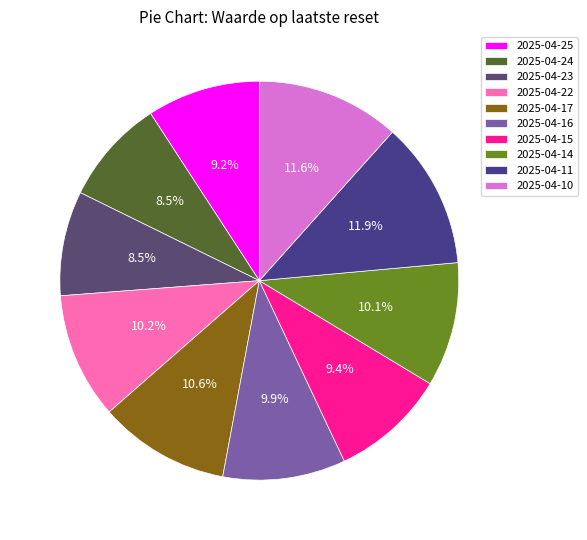

True or false: 2025-04-17 accounts for 11% of the total.

True